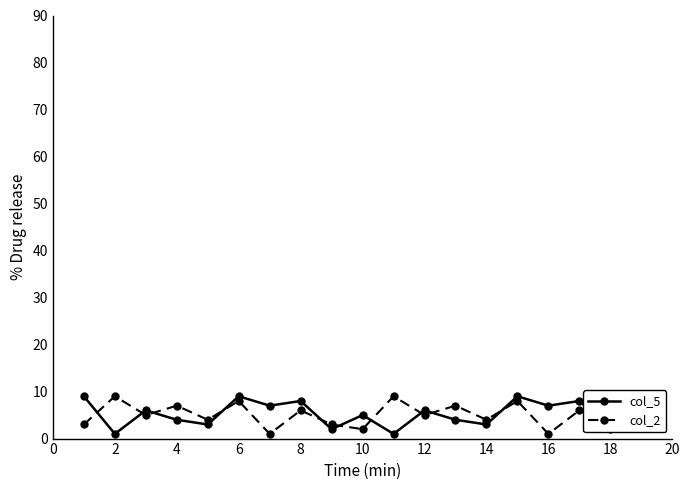

True or false: col_5 has more than 0 interior local peaks.

True